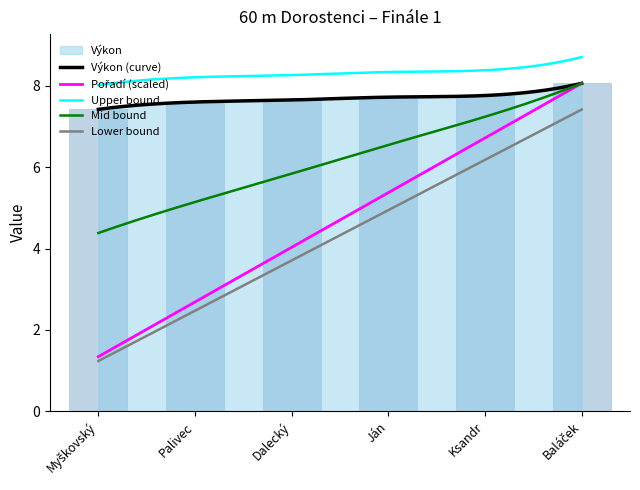

What is the sum of all values?

46.2